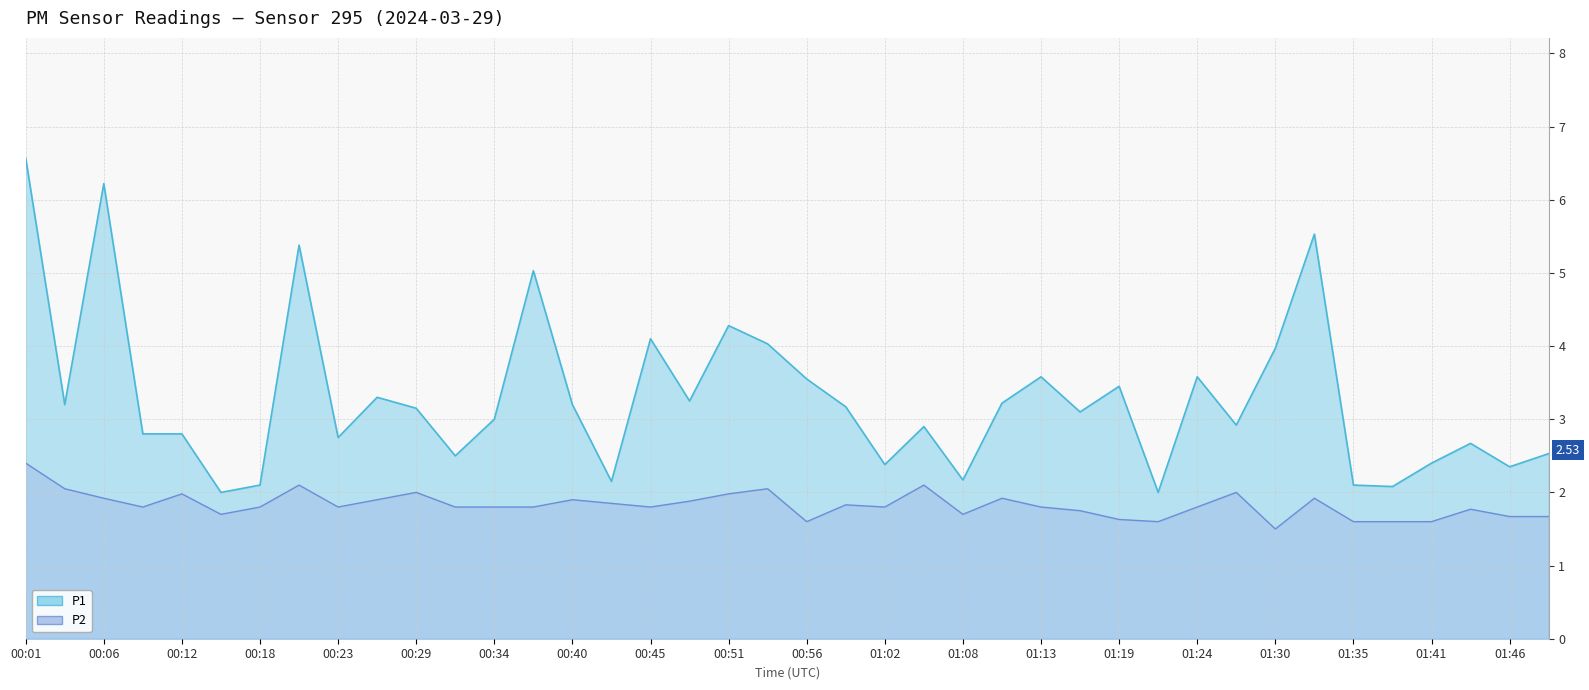

Reading left to right, what are all the values shown in this chart?

P1: 6.6	3.2	6.2	2.8	2.8	2.0	2.1	5.4	2.8	3.3	3.1	2.5	3.0	5.0	3.2	2.1	4.1	3.2	4.3	4.0	3.5	3.2	2.4	2.9	2.2	3.2	3.6	3.1	3.5	2.0	3.6	2.9	4.0	5.5	2.1	2.1	2.4	2.7	2.4	2.5
P2: 2.4	2.0	1.9	1.8	2.0	1.7	1.8	2.1	1.8	1.9	2.0	1.8	1.8	1.8	1.9	1.9	1.8	1.9	2.0	2.0	1.6	1.8	1.8	2.1	1.7	1.9	1.8	1.8	1.6	1.6	1.8	2.0	1.5	1.9	1.6	1.6	1.6	1.8	1.7	1.7